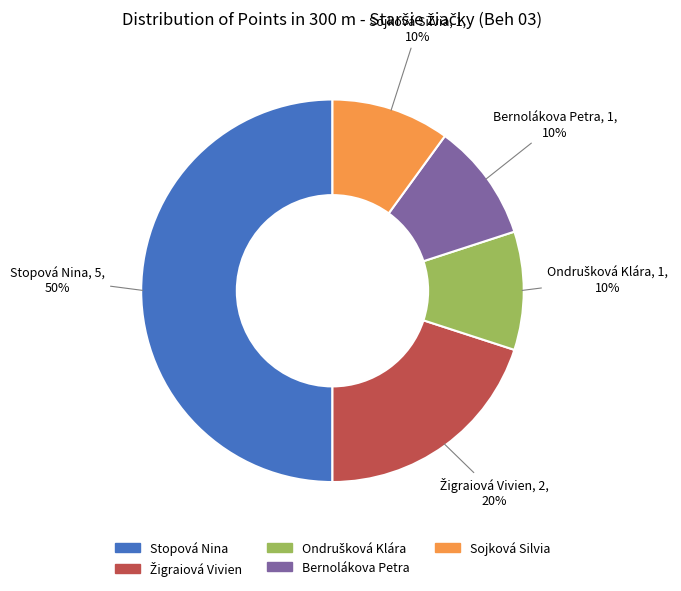

To the nearest percent, what is the difference between the largest and smallest slice percentages?

40%